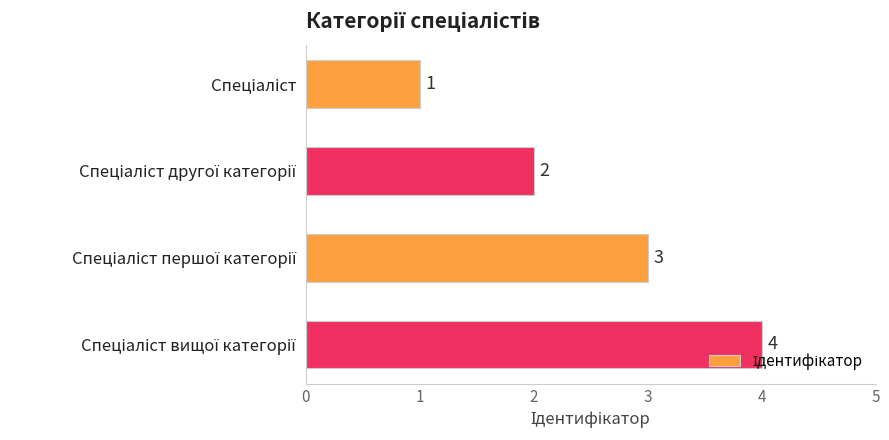

What is the value of the 1st bar from the top?

1